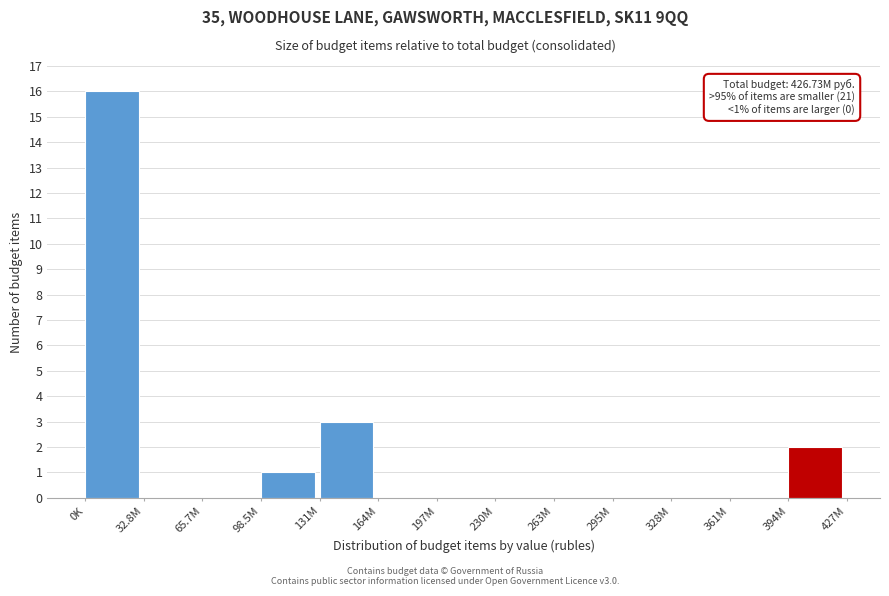

Reading left to right, extract all data points from this chart.

0K=16	32.8M=0	65.7M=0	98.5M=1	131M=3	164M=0	197M=0	230M=0	263M=0	295M=0	328M=0	361M=0	394M=2